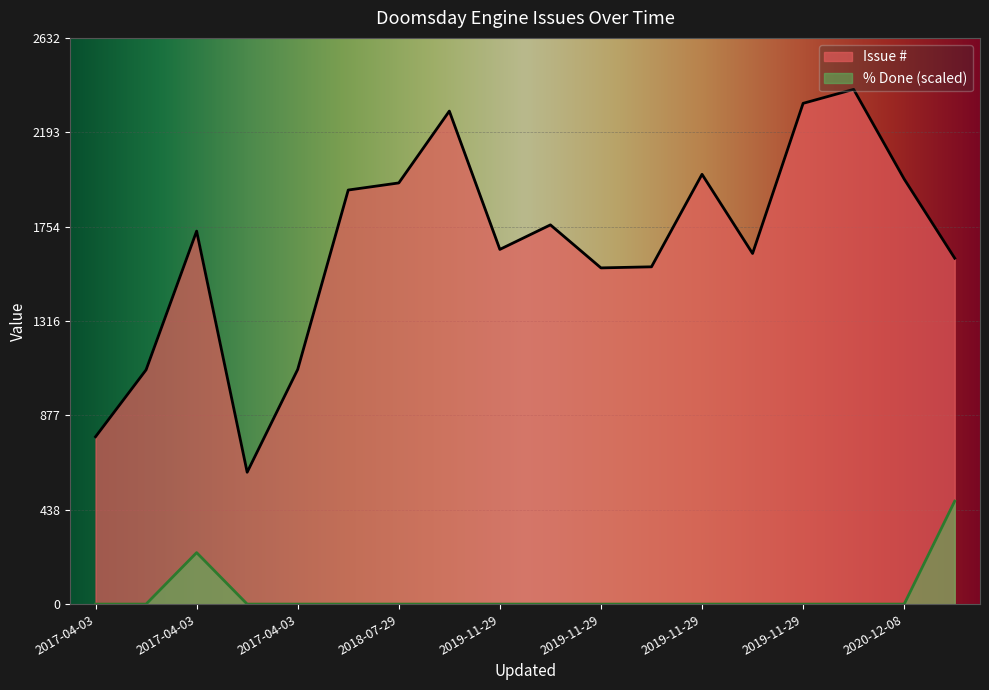

At which label is Issue # closest to 1503?

2019-11-29